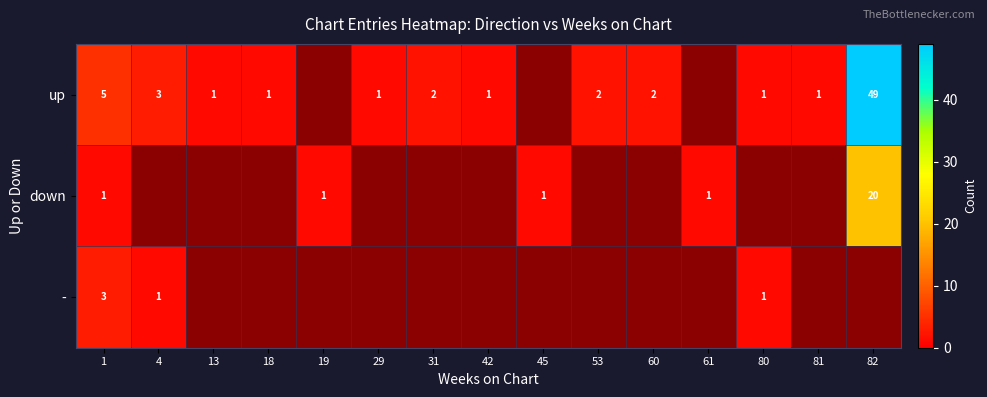

The value of up at 18 is 1. True or false?

True